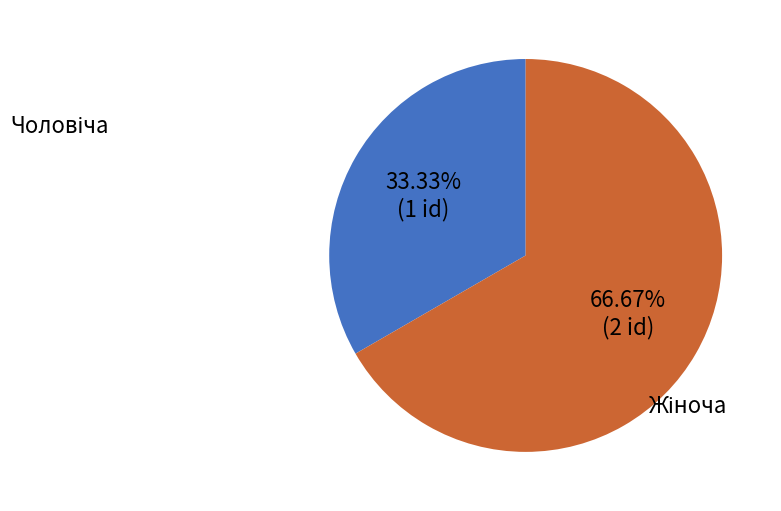

Count the number of slices in the pie.

2